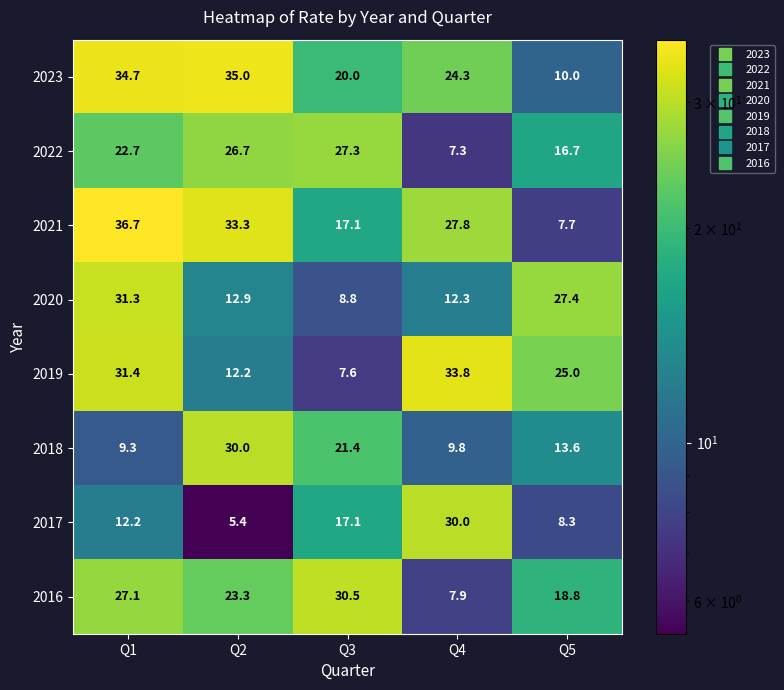

Count the number of categories in the chart.

5